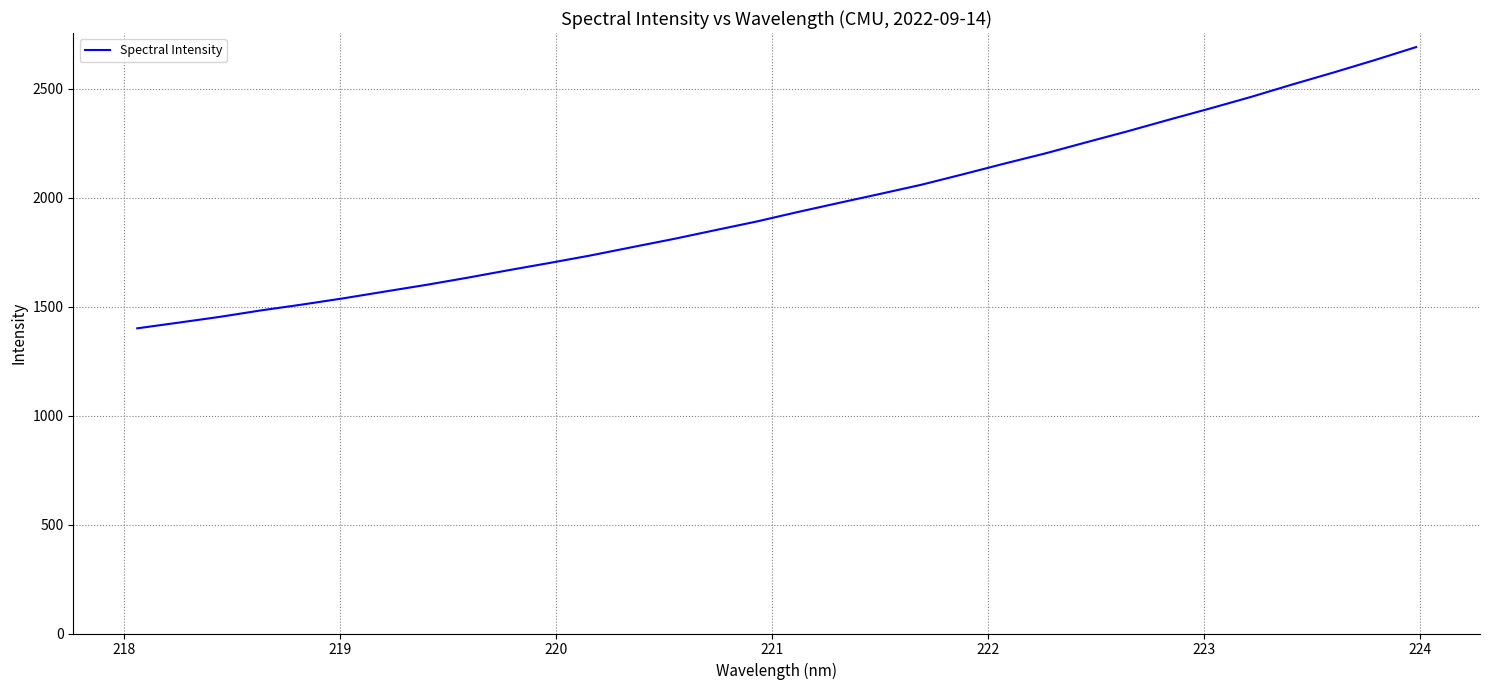

What is the smallest value displayed?

1400.9